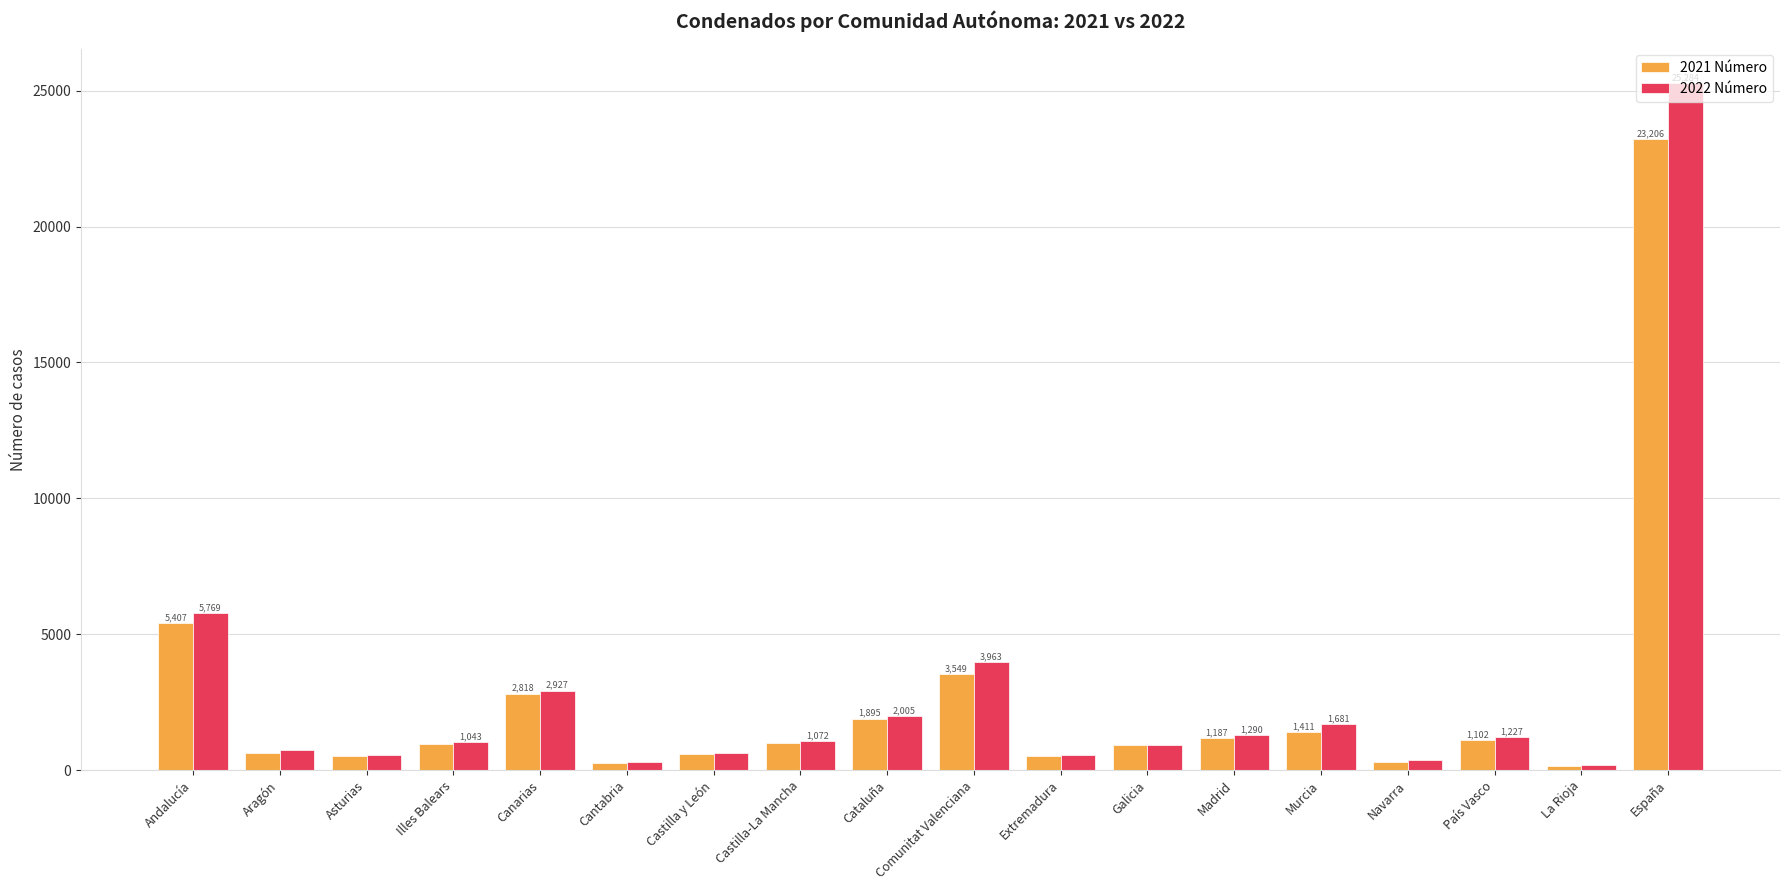

Is it true that 2022 Número equals 1072 at Castilla-La Mancha?

True